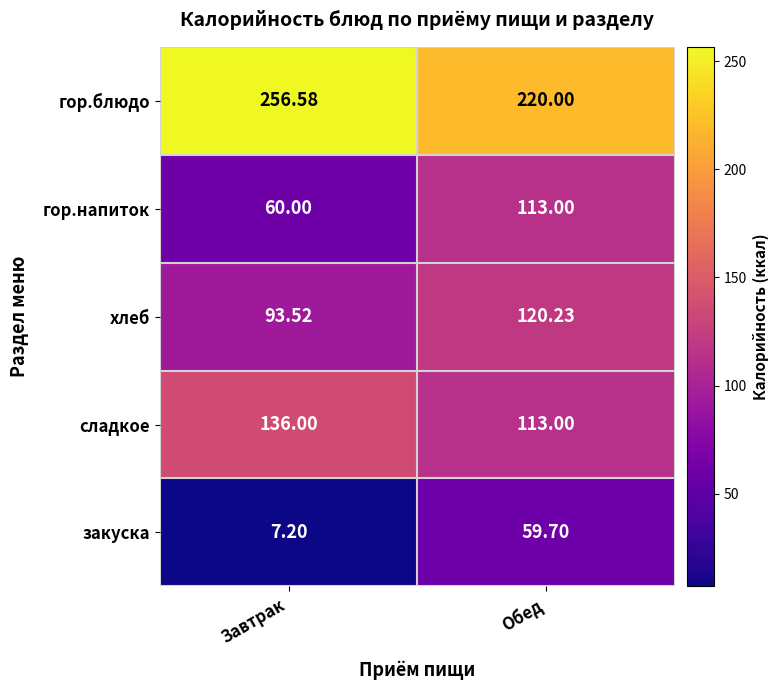

At how many categories does at least one series exceed 205?

2